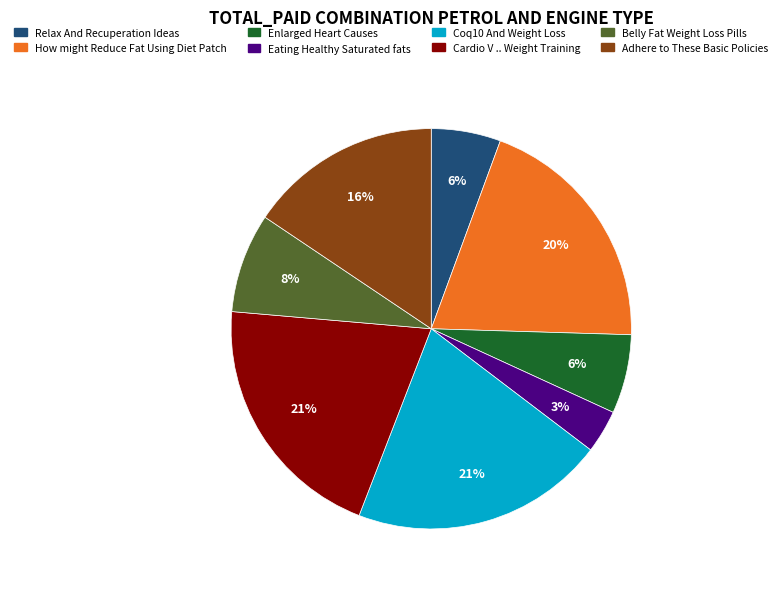

The Relax And Recuperation Ideas slice represents 1% of the pie. True or false?

False